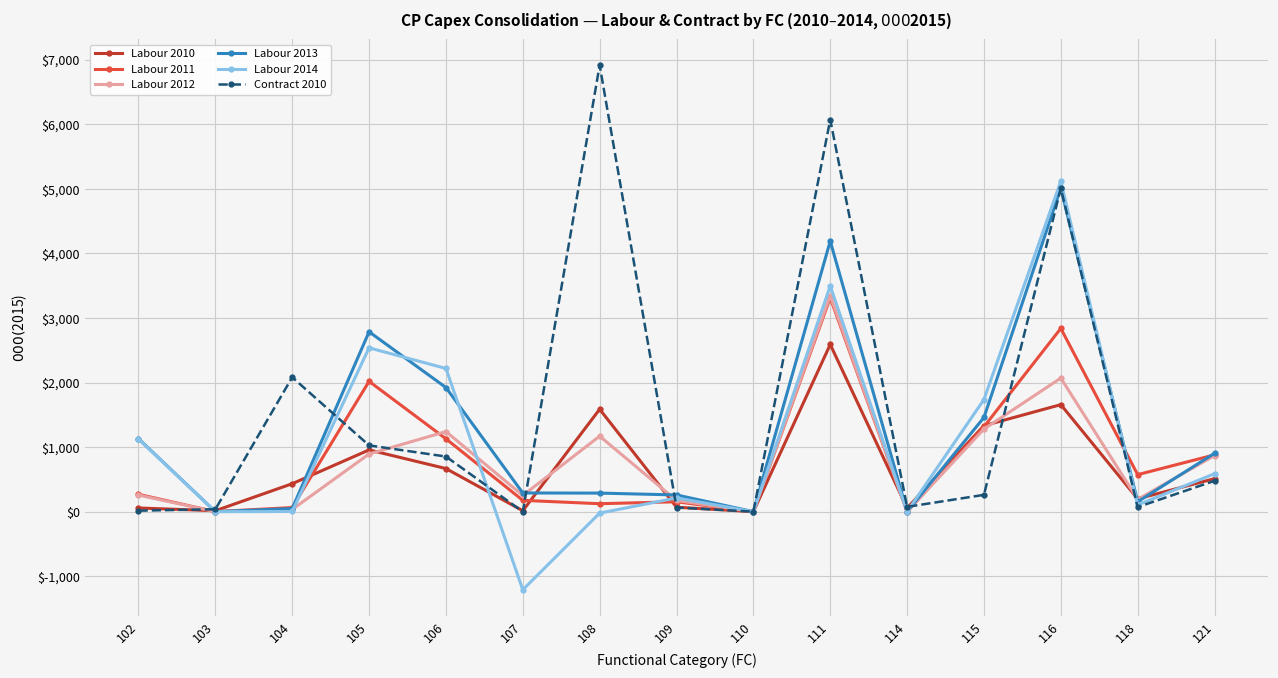

How many interior local peaks does the Labour 2014 series have?

4